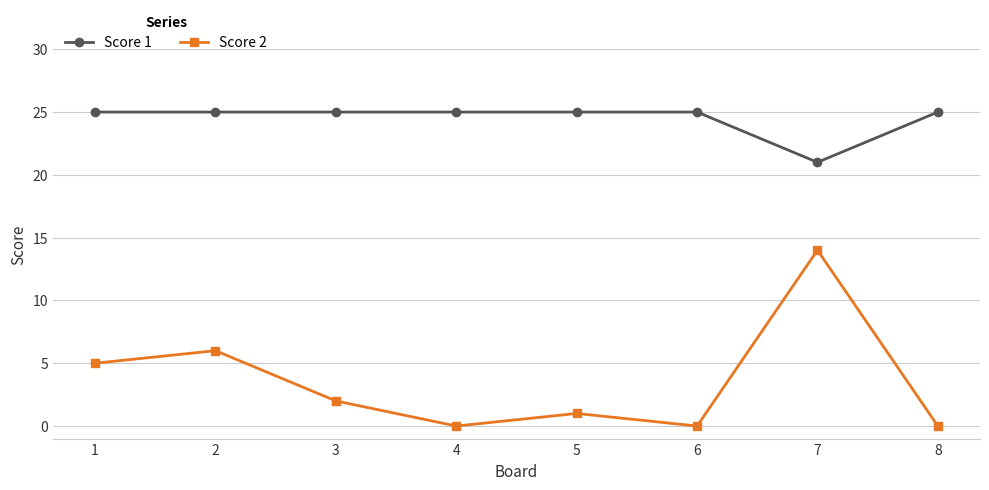

What is the sum of all Score 1 values?

196